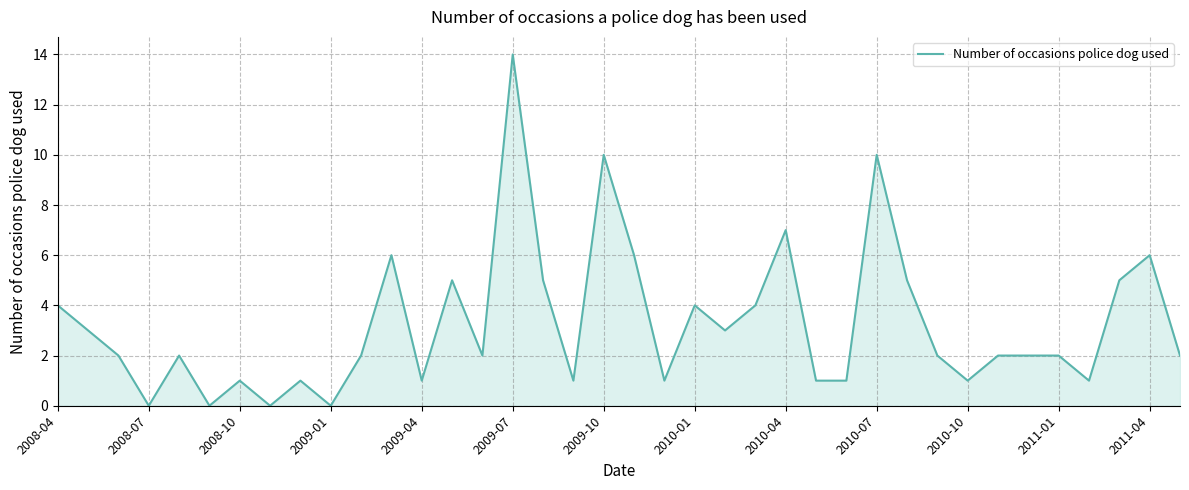

What is the difference between the maximum and minimum values?

14